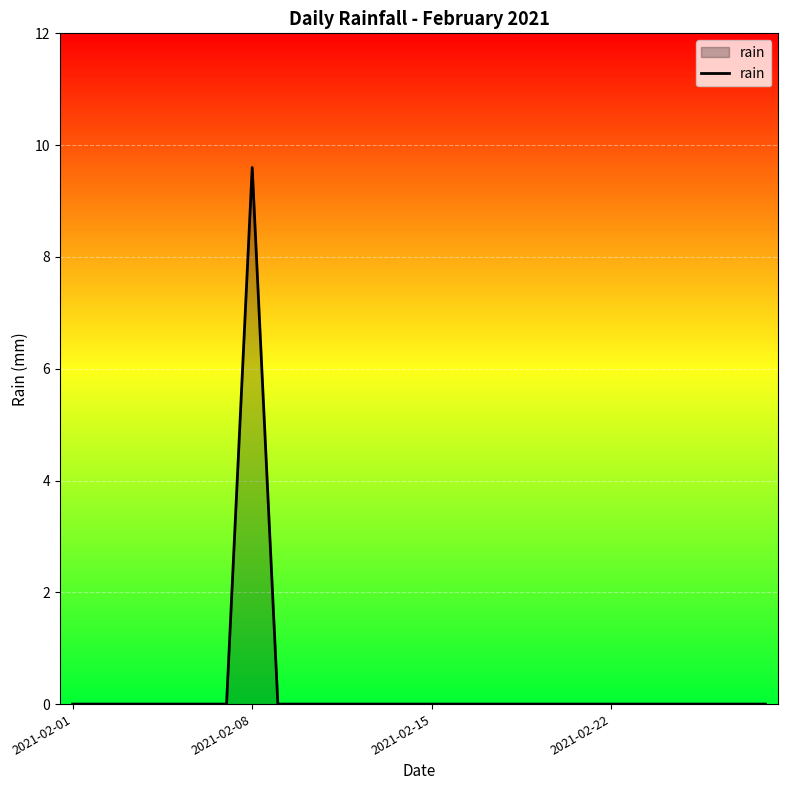

Does the chart have visible grid lines?

Yes